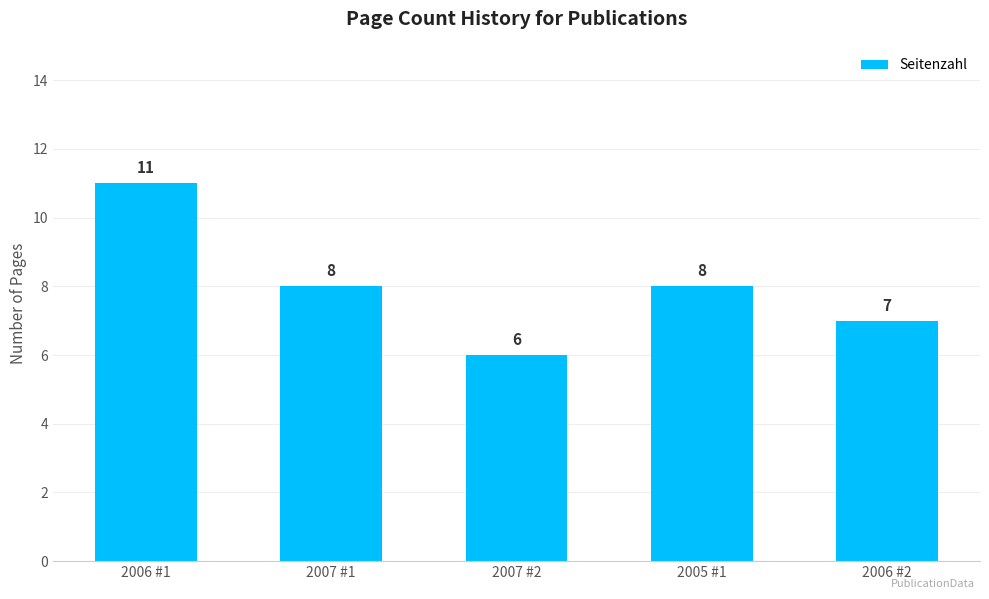

The chart shows a value of 8 at 2007 #1. True or false?

True